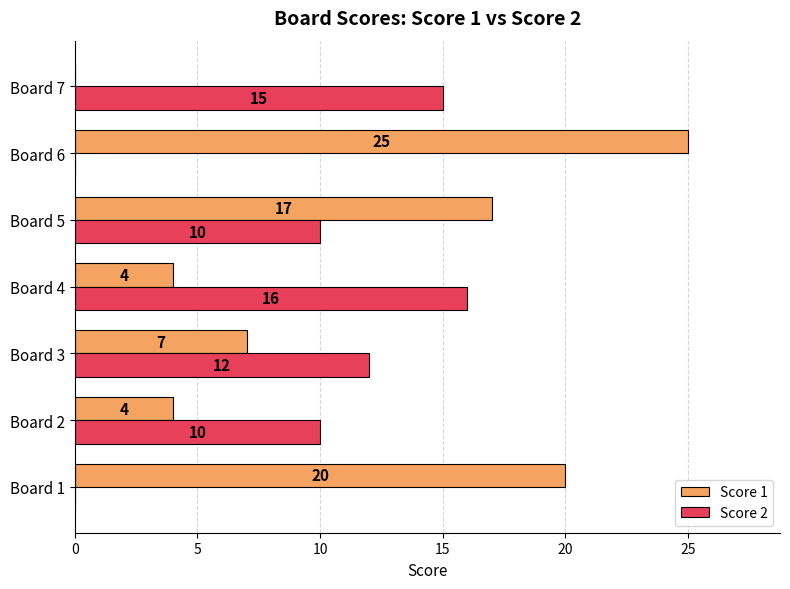

What is the sum of the Score 2 values at Board 4 and Board 1?

16